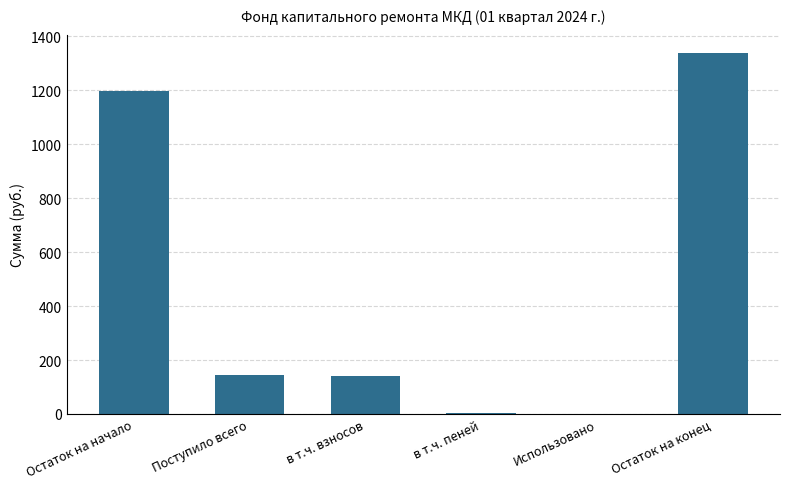

Is it true that the value at Остаток на начало is 1195.9?

True